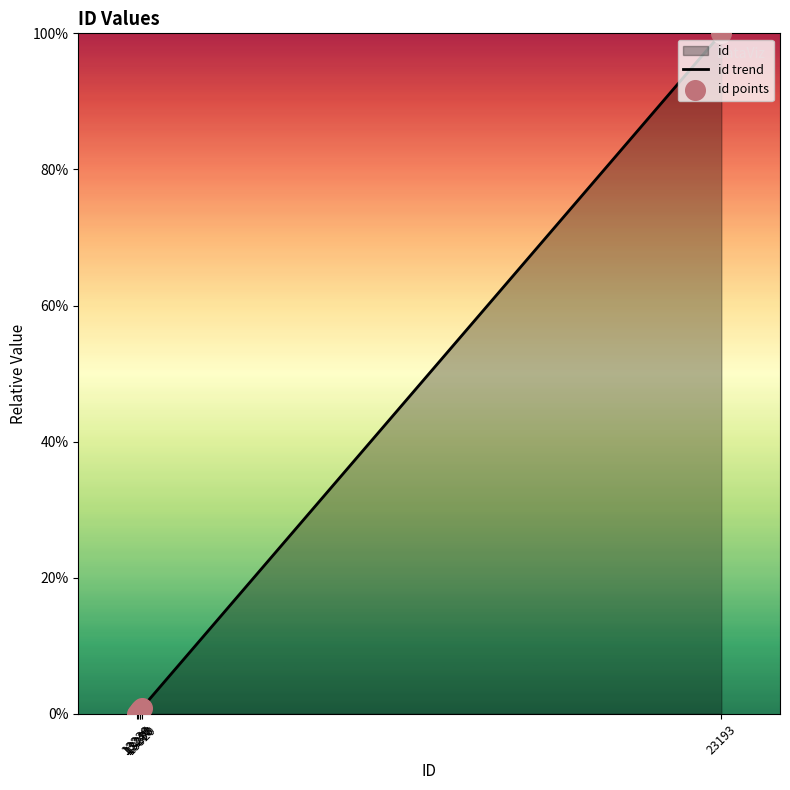

Which series reaches the minimum Y coordinate?

id trend